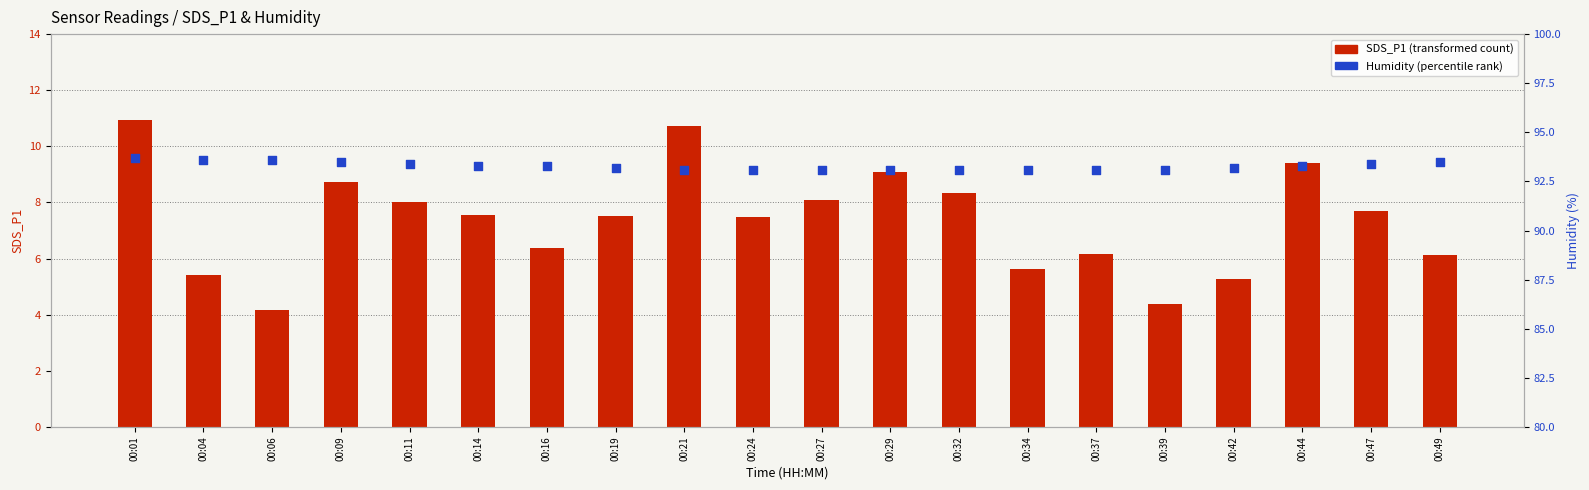

What is the total value across all series at 00:42?

98.5